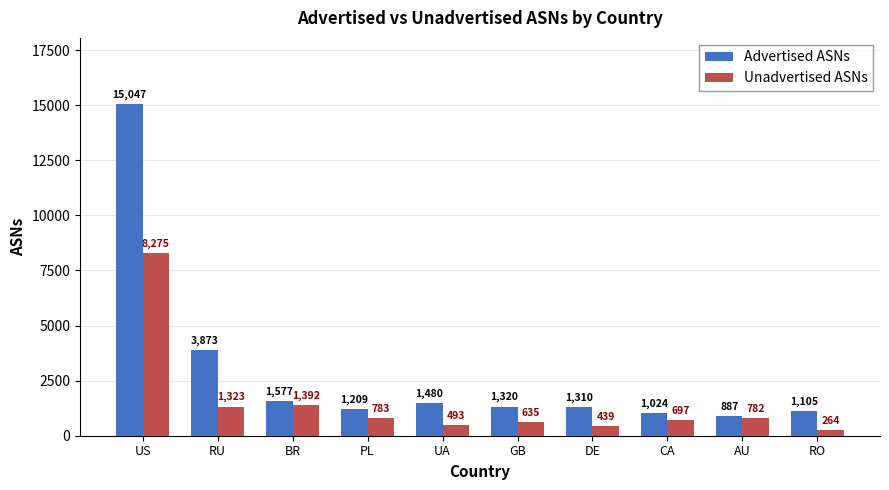

What are all the series names shown in the legend?

Advertised ASNs, Unadvertised ASNs